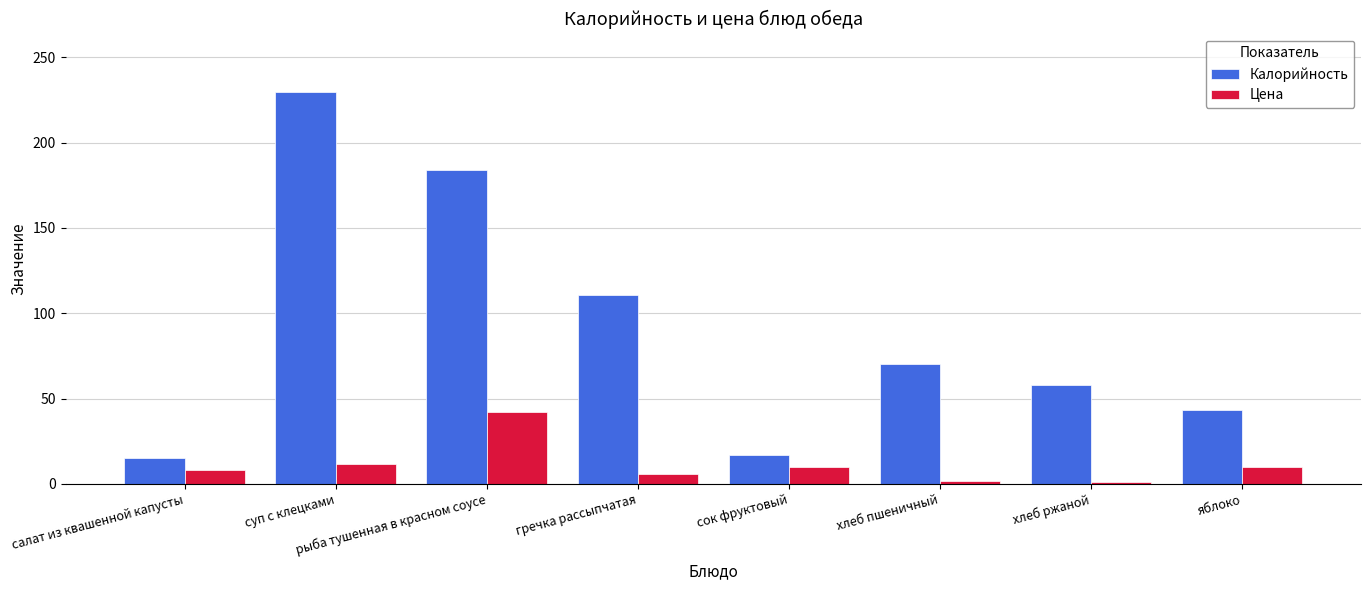

Rank the series at суп с клецками from lowest to highest value.

Цена, Калорийность